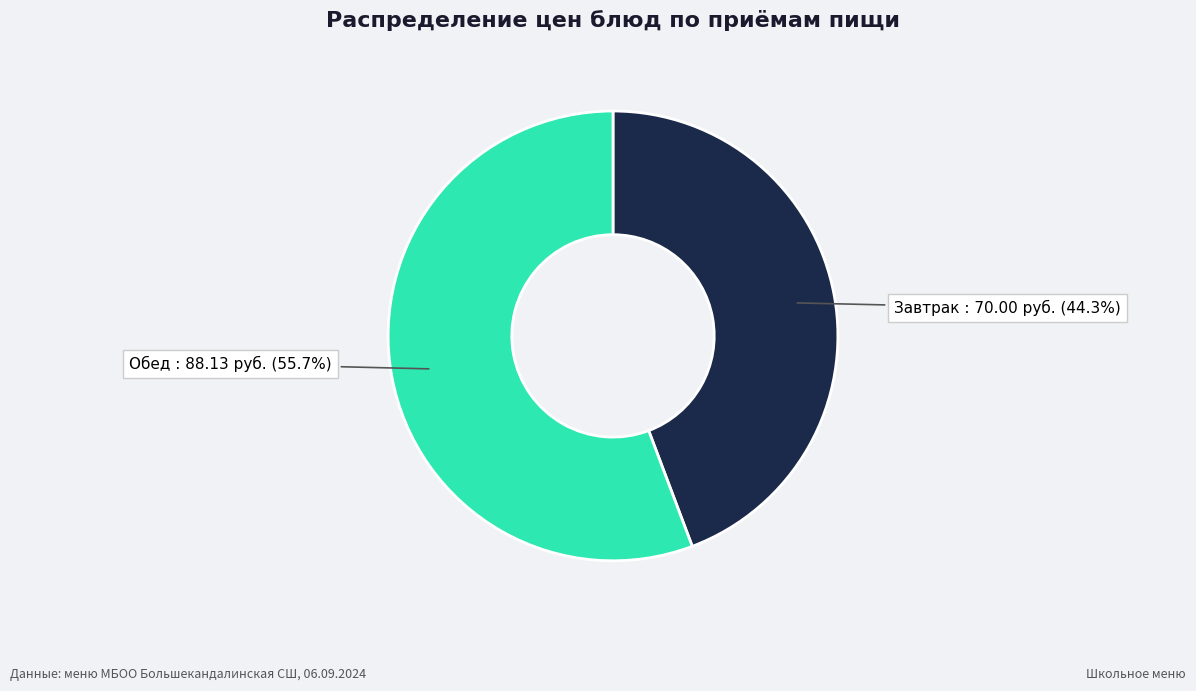

Is there any slice that represents more than half of the pie?

Yes